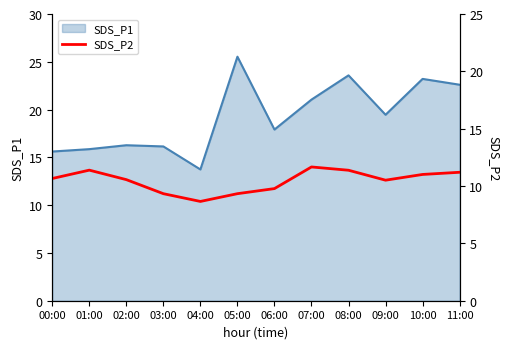

Where is SDS_P1 nearest to the value 19?

09:00